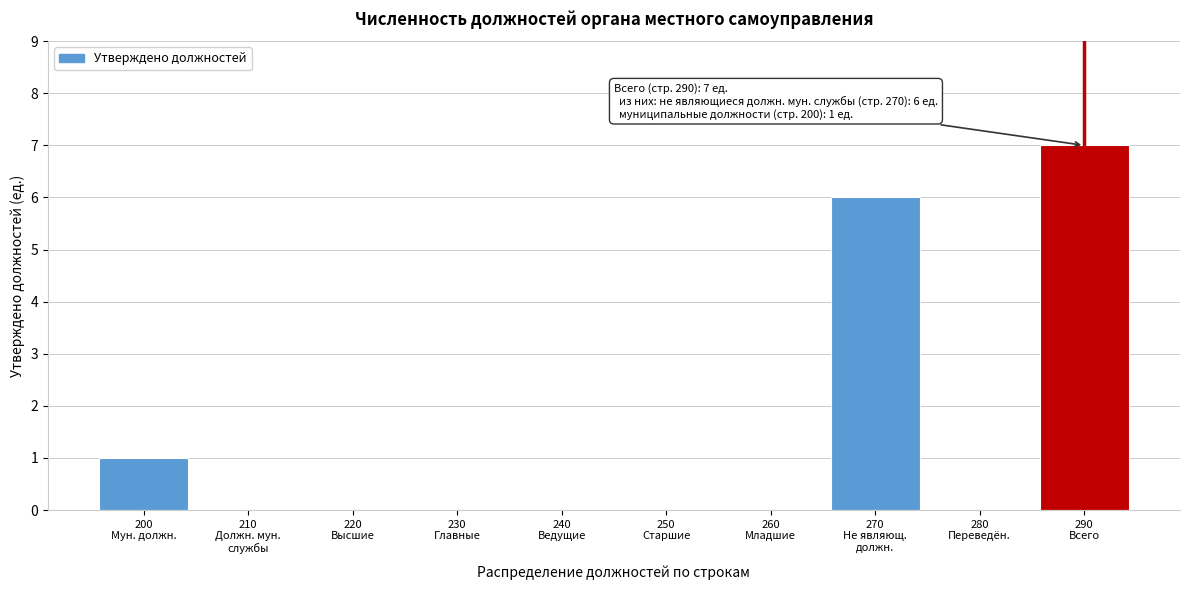

What is the greatest value displayed?

7